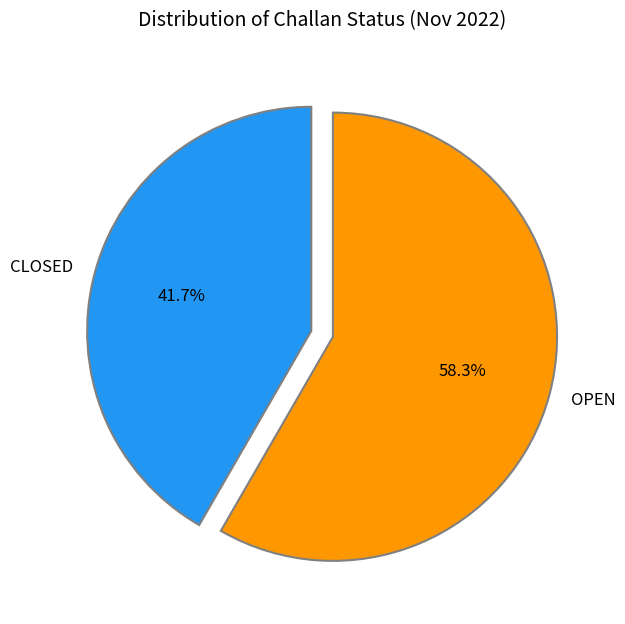

What is the total percentage of OPEN and CLOSED?

100.0%